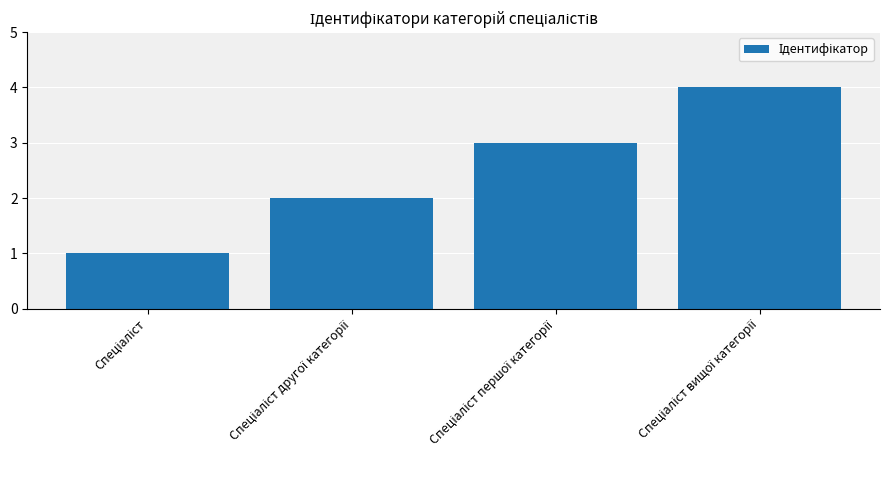

What is the maximum value shown in the chart?

4